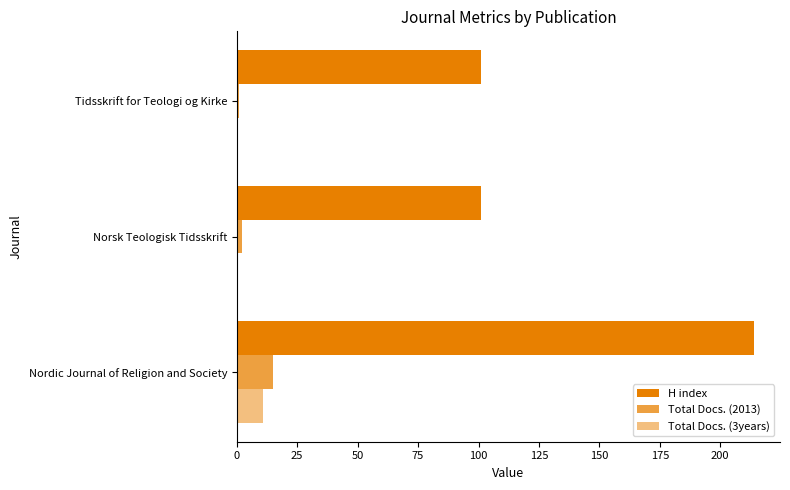

Reading right to left, extract all data points from this chart.

H index: 101	101	214
Total Docs. (2013): 1	2	15
Total Docs. (3years): 0	0	11